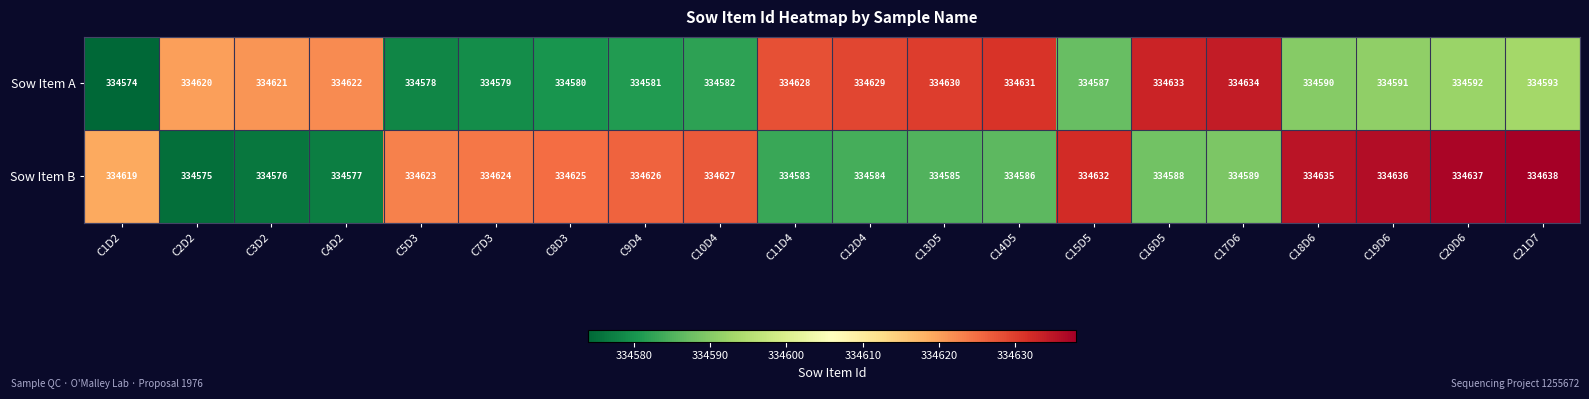

Which series changed the most between C4D2 and C15D5?

Sow Item B